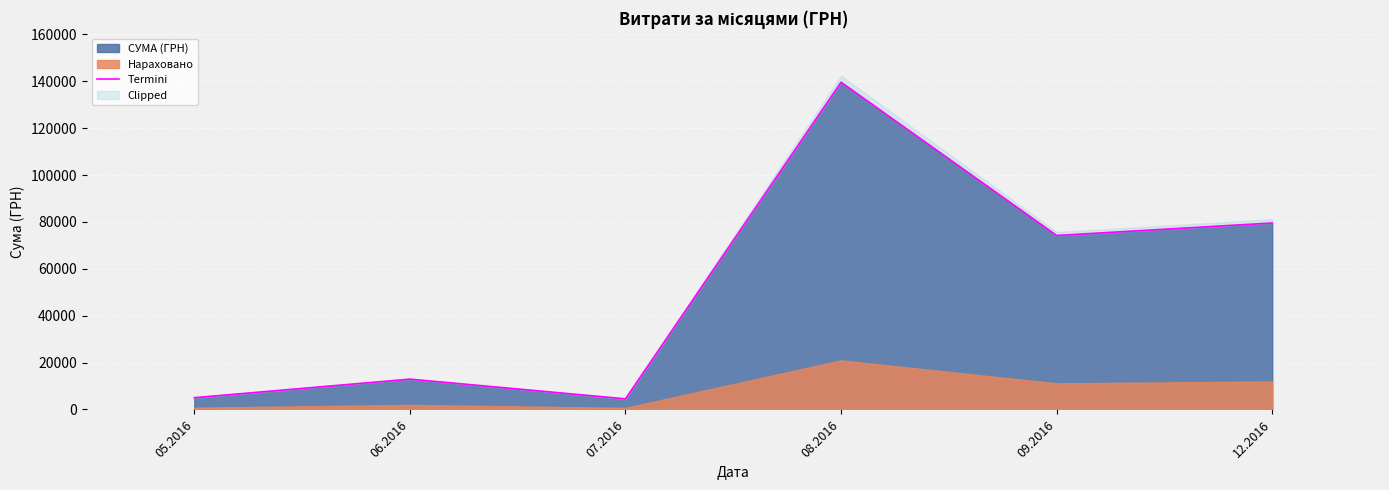

Reading left to right, transcribe all the data shown in this chart.

05.2016=5017.1	06.2016=12926.0	07.2016=4527.0	08.2016=139609.9	09.2016=74226.0	12.2016=79561.0